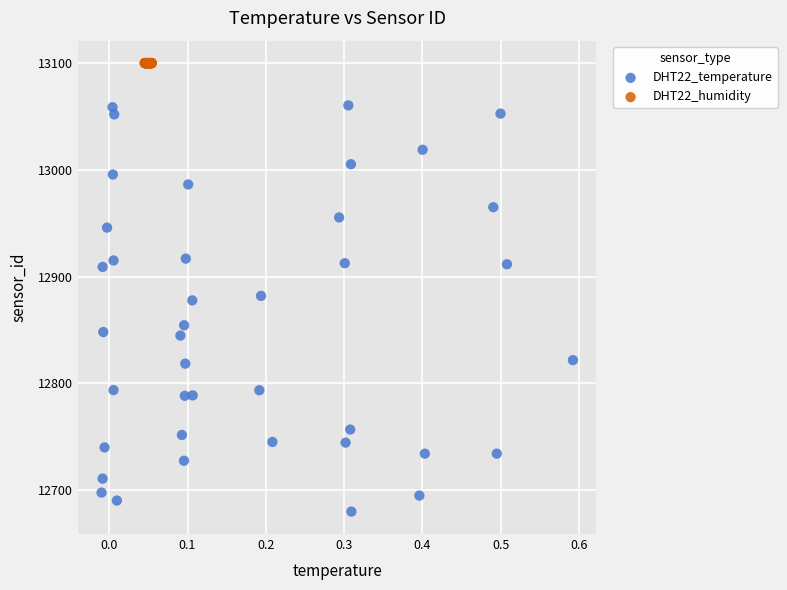

Which series reaches the maximum Y coordinate?

DHT22_humidity